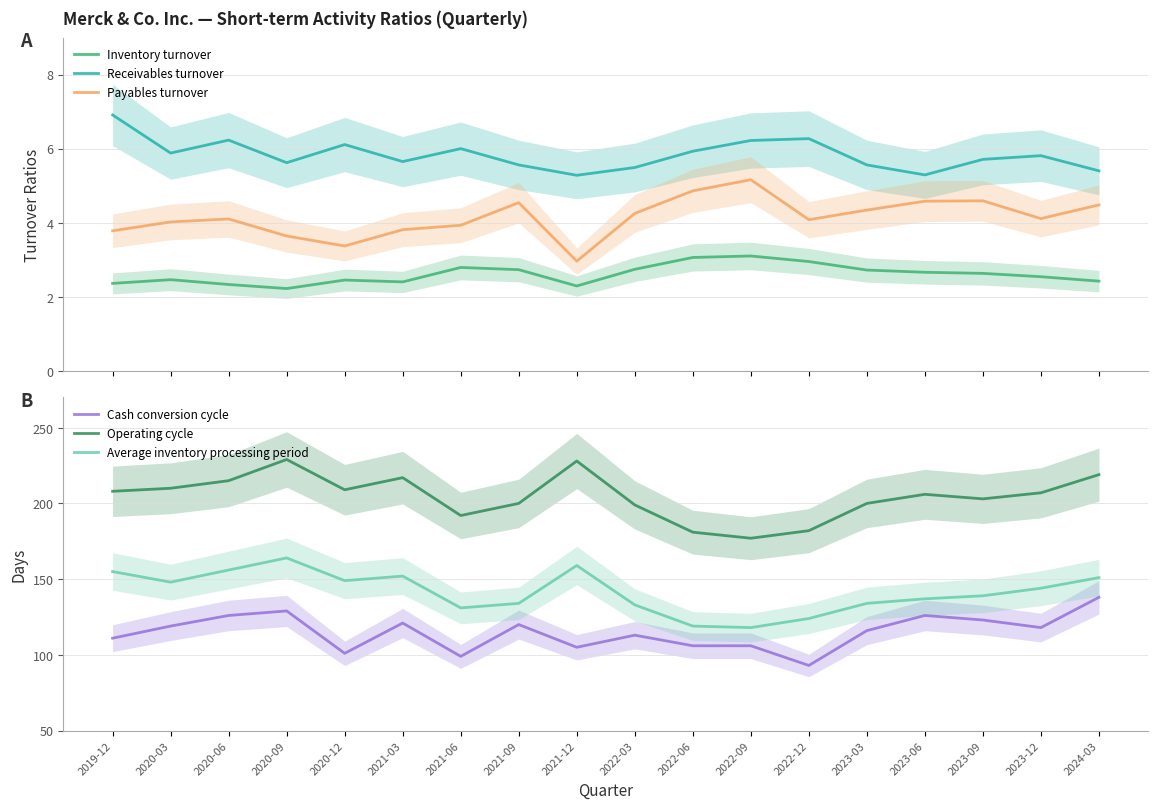

What is the average value of the Average inventory processing period series?

142